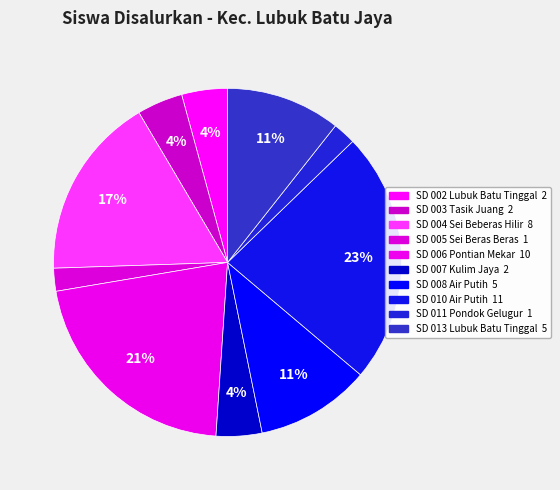

How many segments does this pie chart have?

10